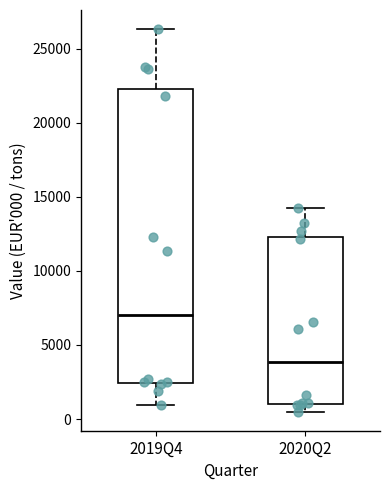

Reading left to right, read every box against the y-axis: the position of its median line, the range the box covers, and the ends of its whiskers. The values are not printed on the chart, so give them approximately, as read against the axis.

2019Q4: median 7000, box 2500 to 22500, whiskers 1000 to 26500
2020Q2: median 4000, box 1000 to 12500, whiskers 500 to 14500